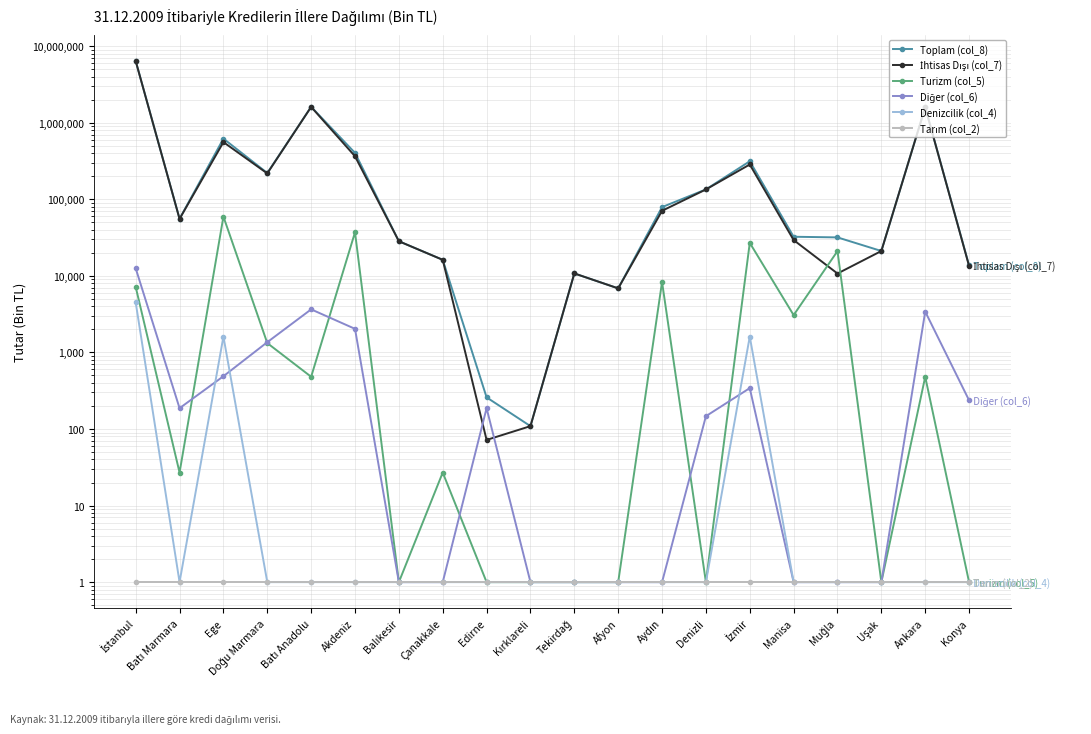

How many series are shown in this chart?

6